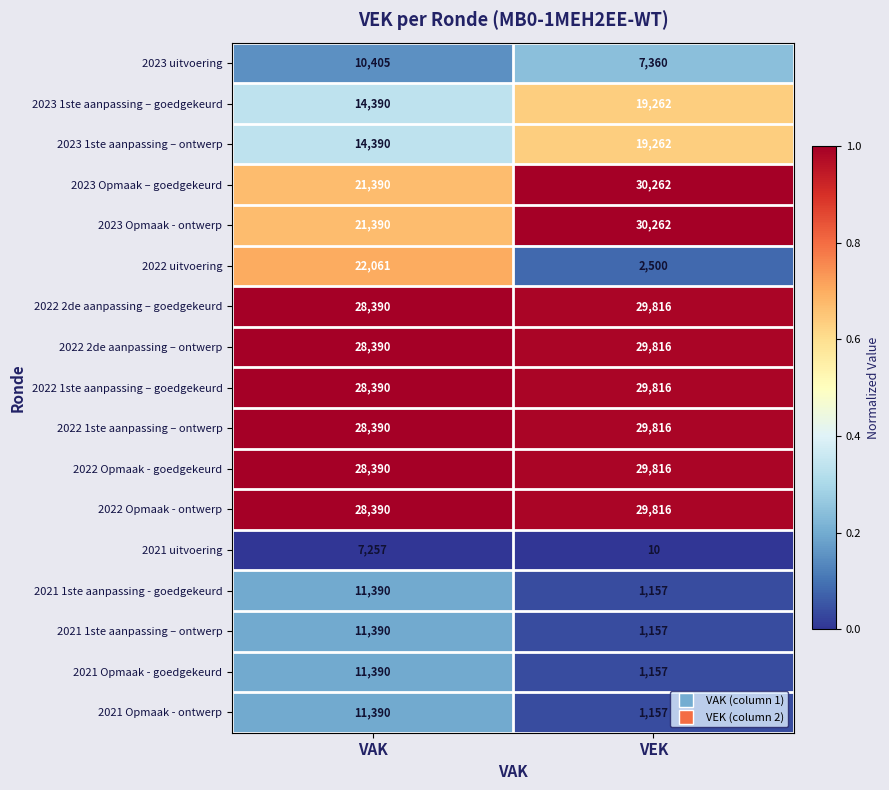

What is the total value across all series at VAK?

327183